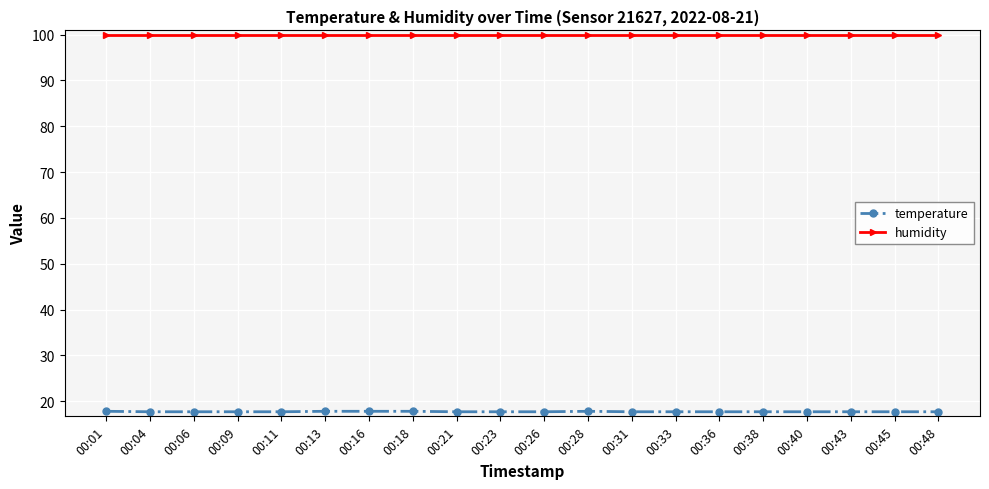

What is the approximate value of temperature at 00:38?

17.7